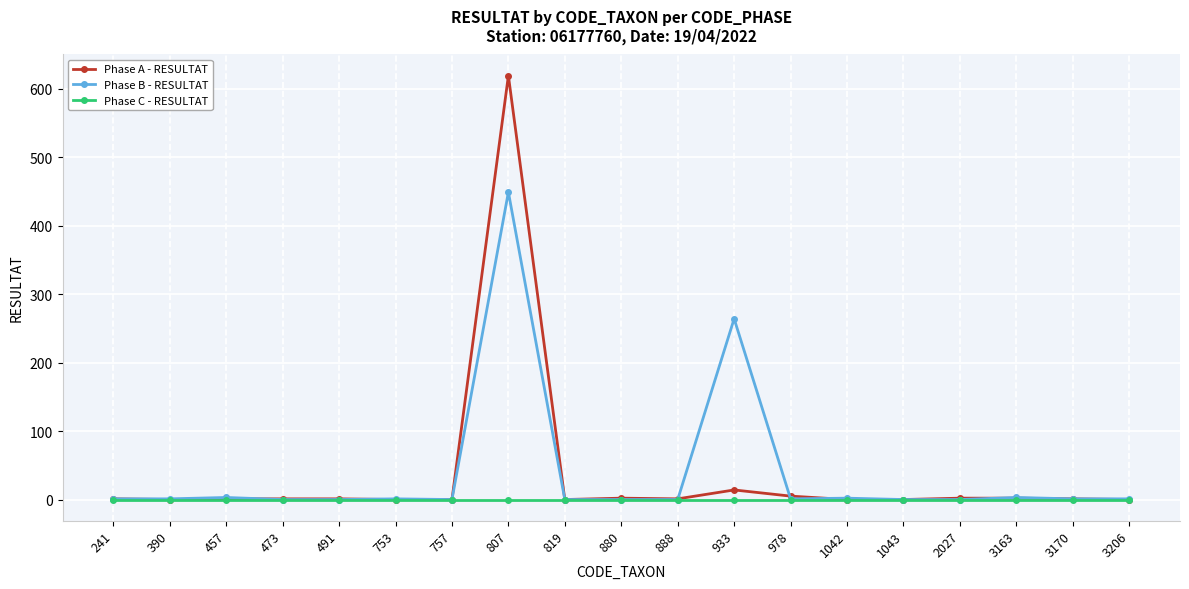

True or false: Phase A - RESULTAT has more than 1 interior local peaks.

True